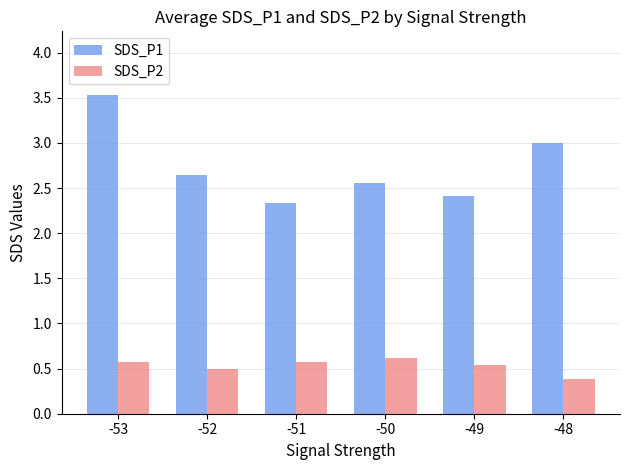

List the series in order of their peak value, lowest first.

SDS_P2, SDS_P1